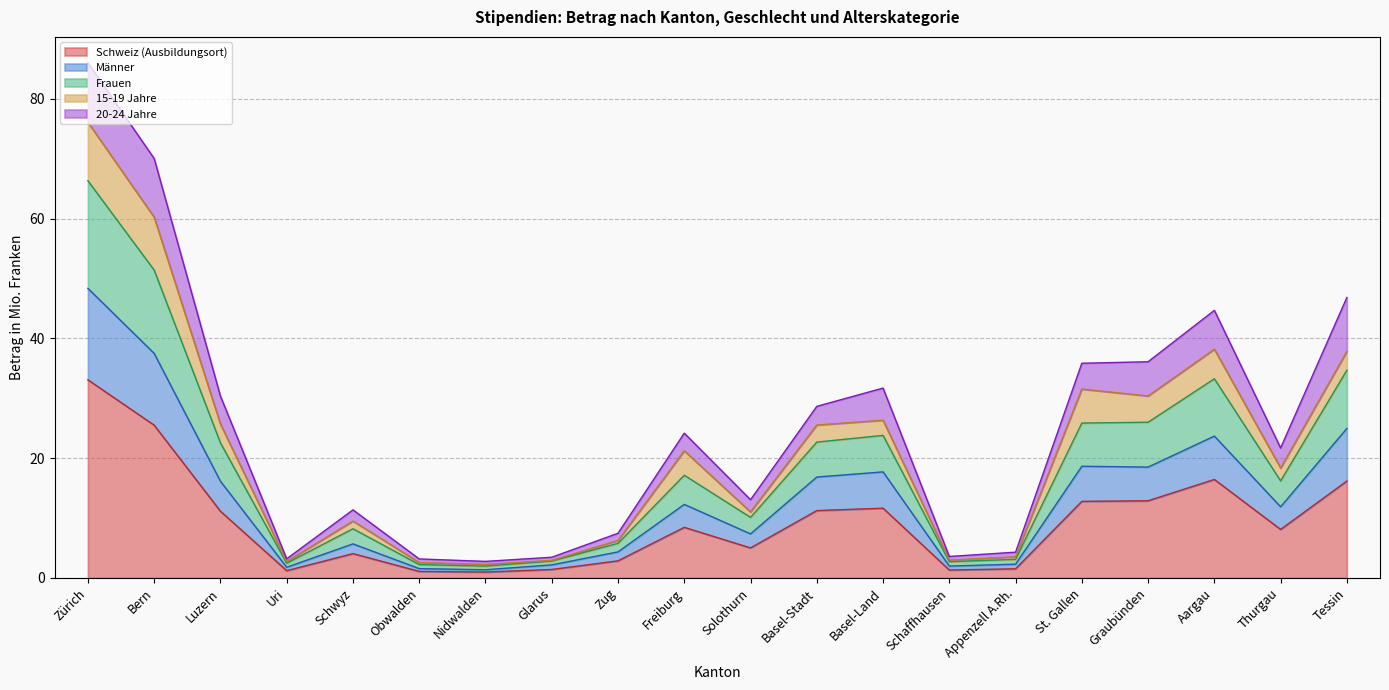

How many data points in Schweiz (Ausbildungsort) are above 8?

11